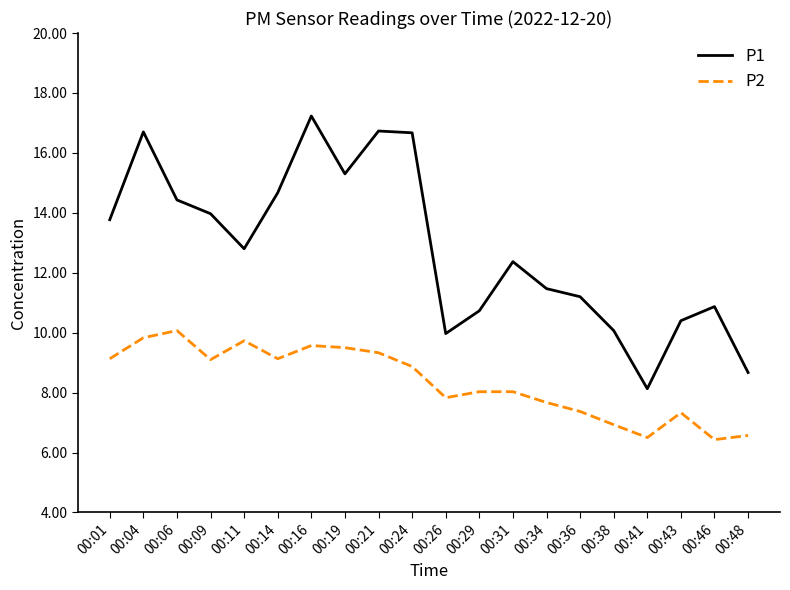

True or false: P2 and P1 intersect in this chart.

False